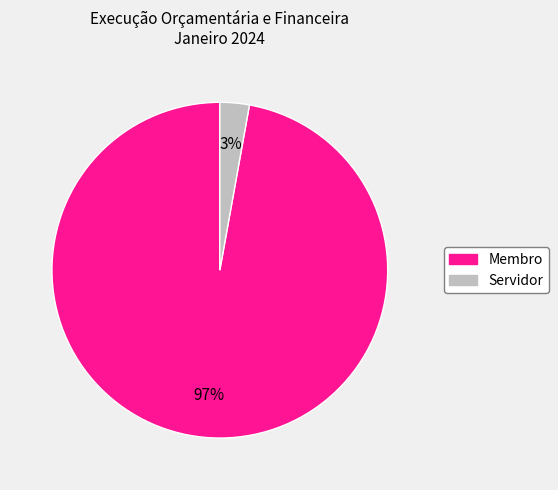

To the nearest percent, what is the difference between the largest and smallest slice percentages?

94%